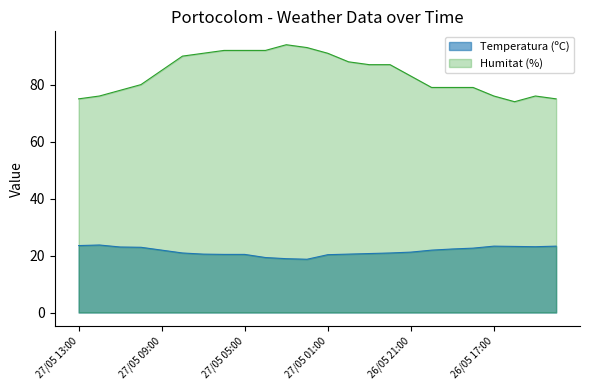

True or false: Humitat (%) and Temperatura (ºC) intersect in this chart.

False